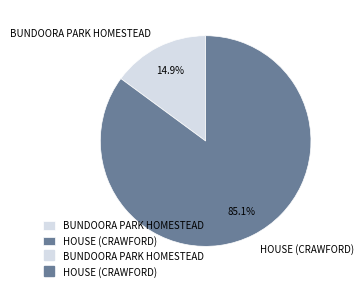

What percentage is the BUNDOORA PARK HOMESTEAD slice, to the nearest percent?

15%